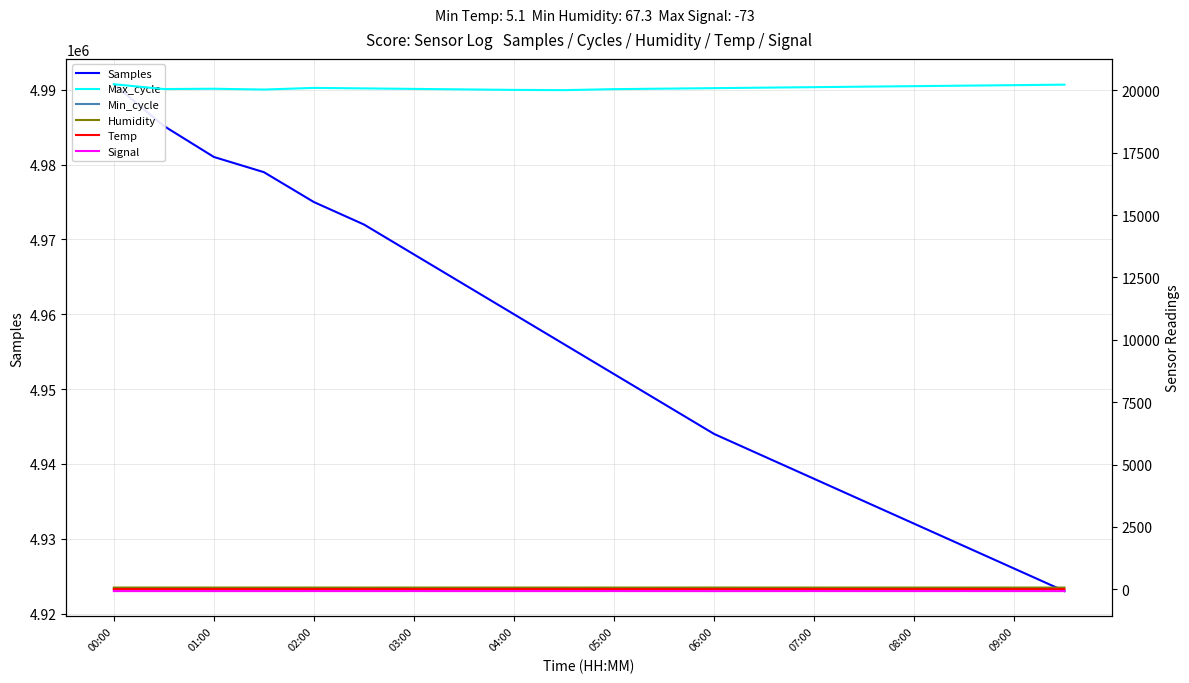

True or false: Samples and Min_cycle cross at least once.

False